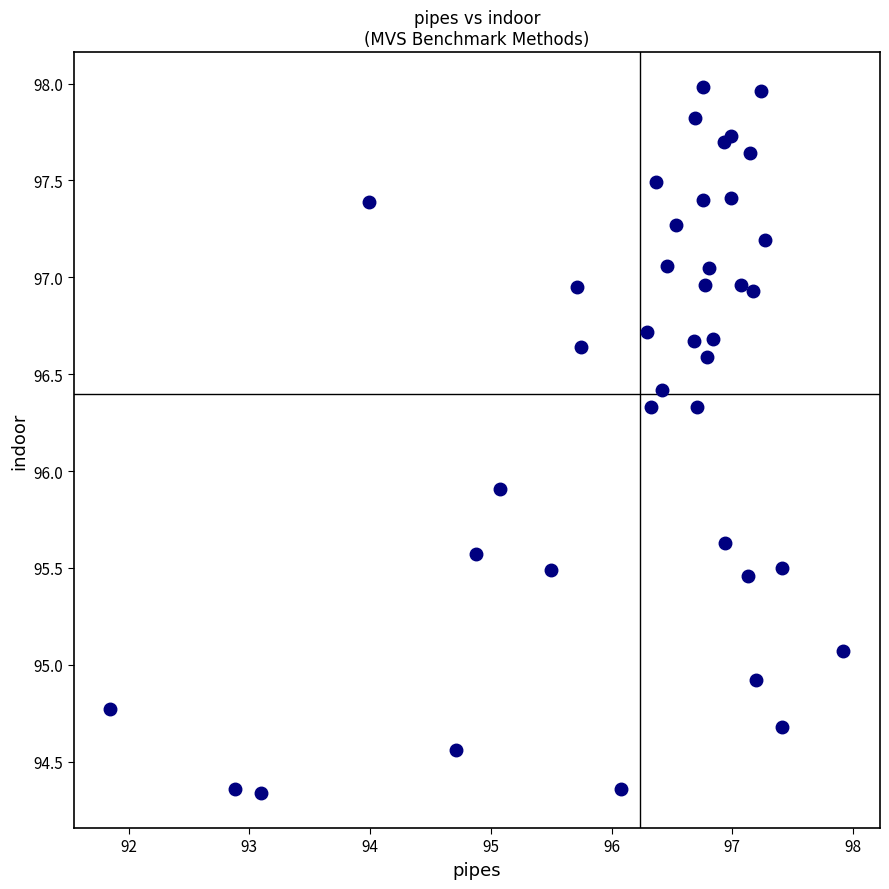

What Y value in the scatter plot is closest to 96?

95.9